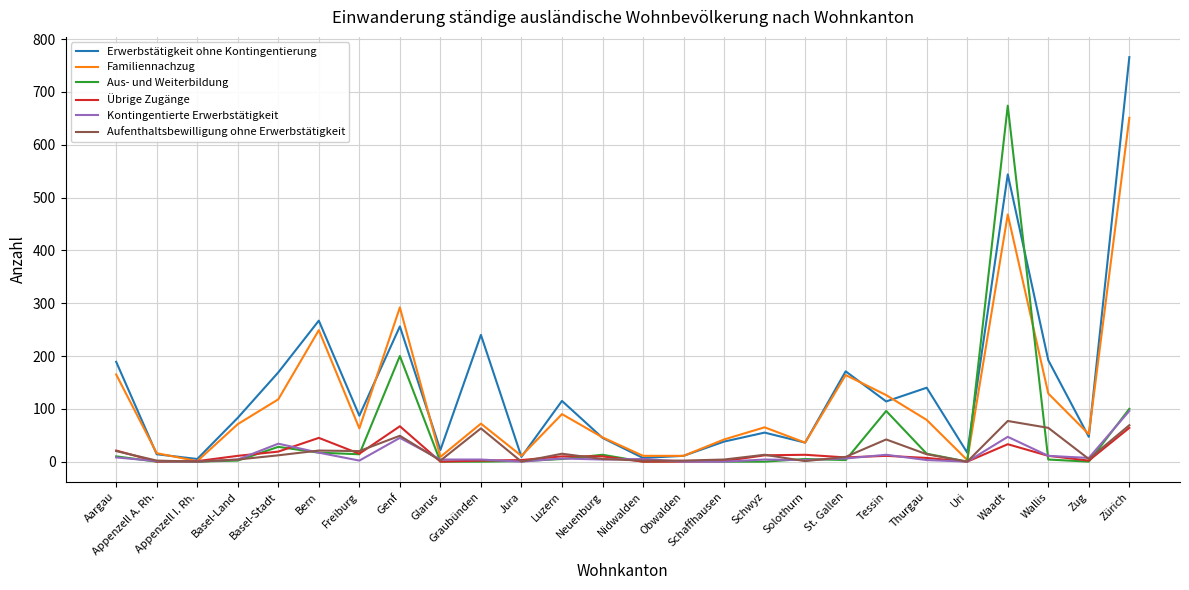

Count the number of data series in this chart.

6